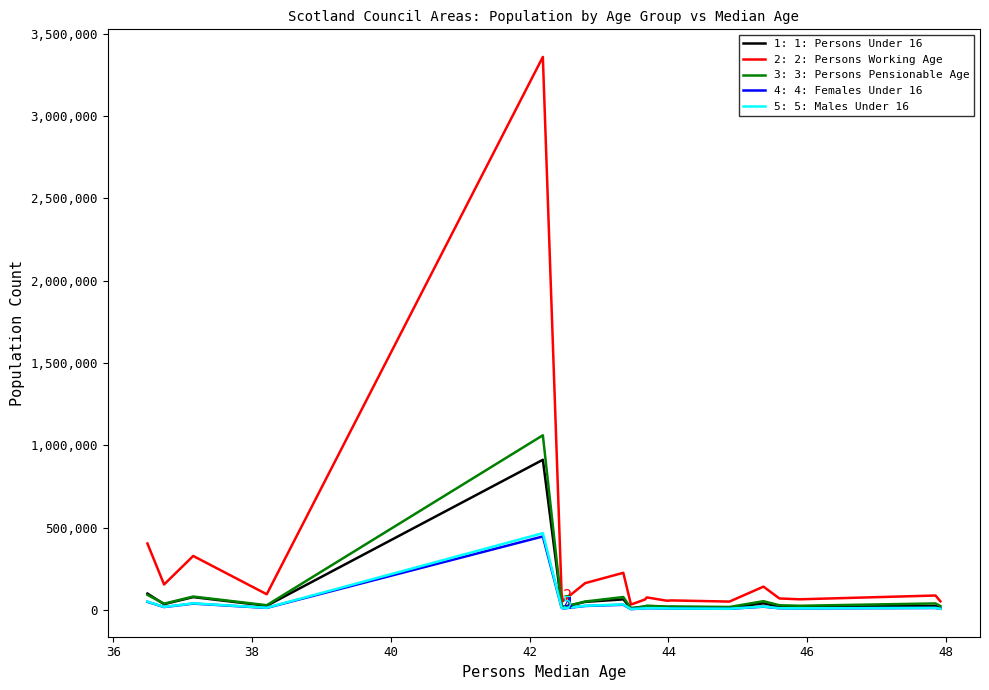

What are all the series names shown in the legend?

1: 1: Persons Under 16, 2: 2: Persons Working Age, 3: 3: Persons Pensionable Age, 4: 4: Females Under 16, 5: 5: Males Under 16